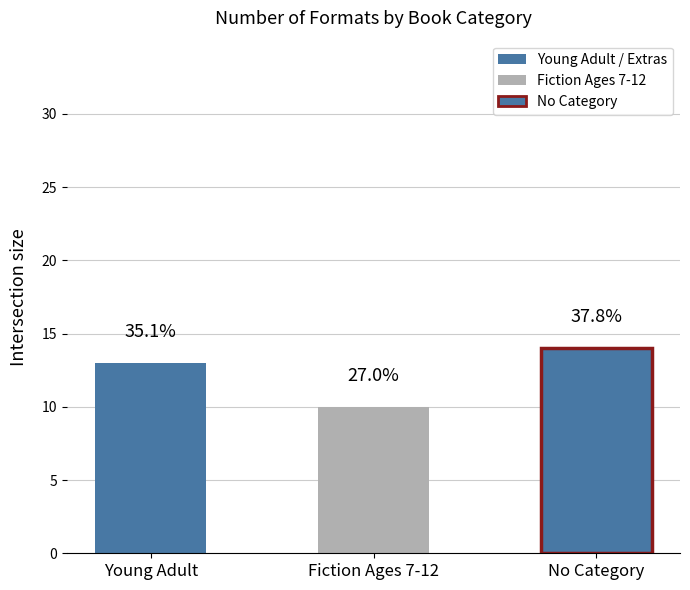

What is the average value?

12